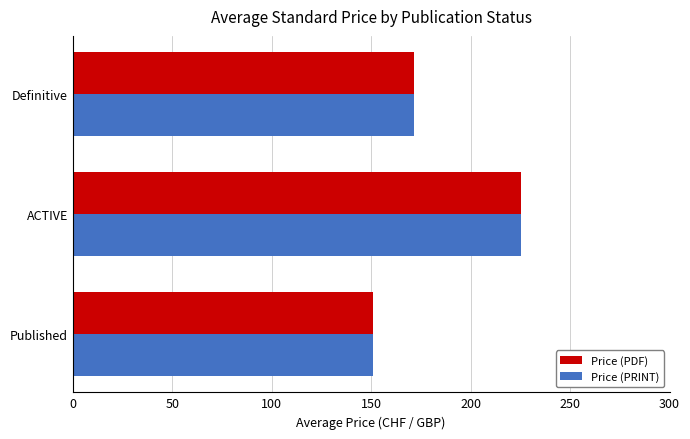

Is the value of Price (PDF) at ACTIVE greater than the value of Price (PRINT) at Definitive?

Yes